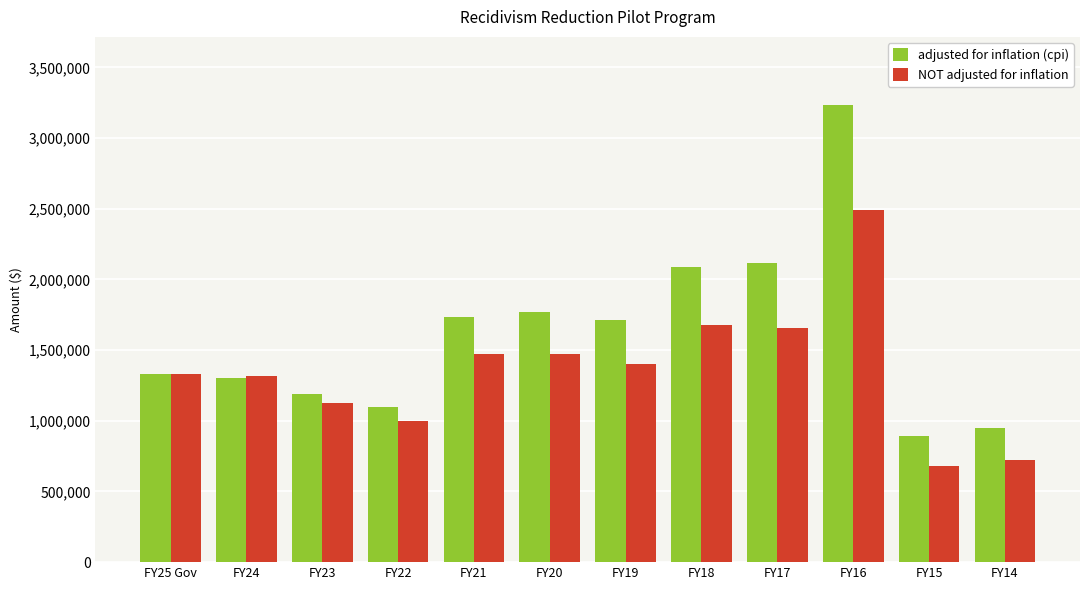

What is the difference between the second highest and minimum values in the adjusted for inflation (cpi) series?

1225770